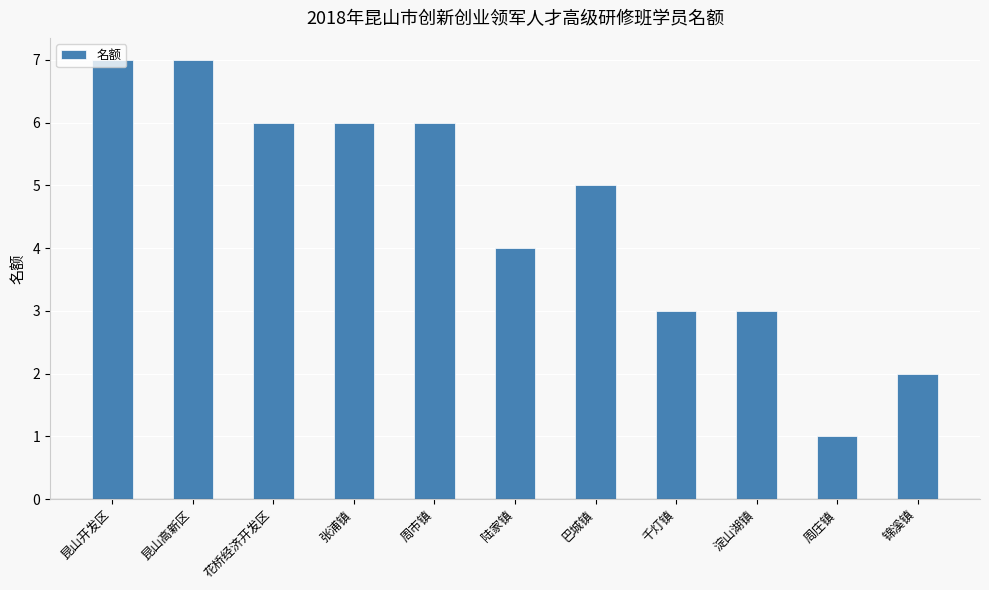

Reading left to right, transcribe all the data shown in this chart.

7	7	6	6	6	4	5	3	3	1	2